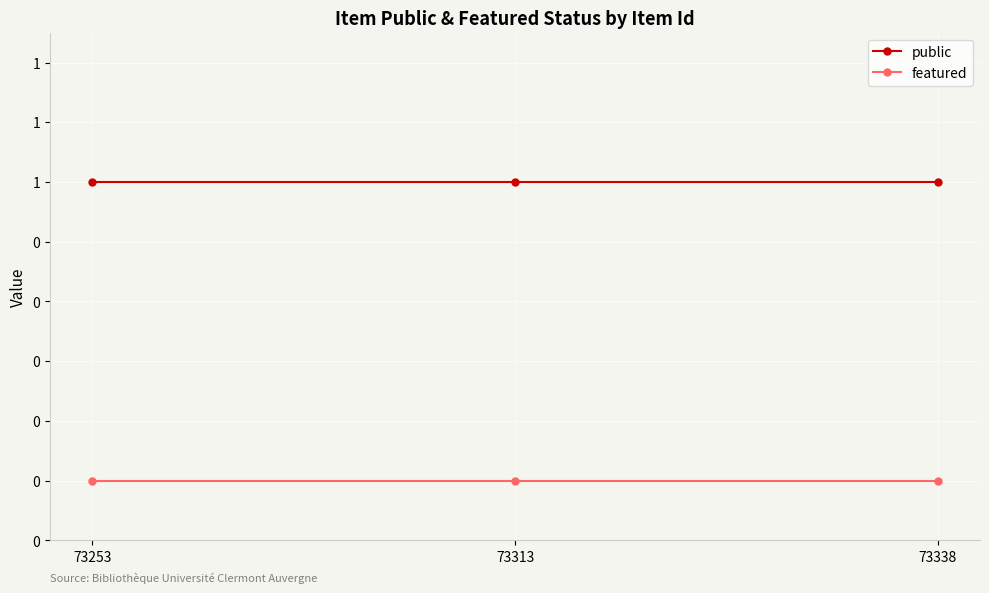

Is it true that featured equals 0 at 73253?

True